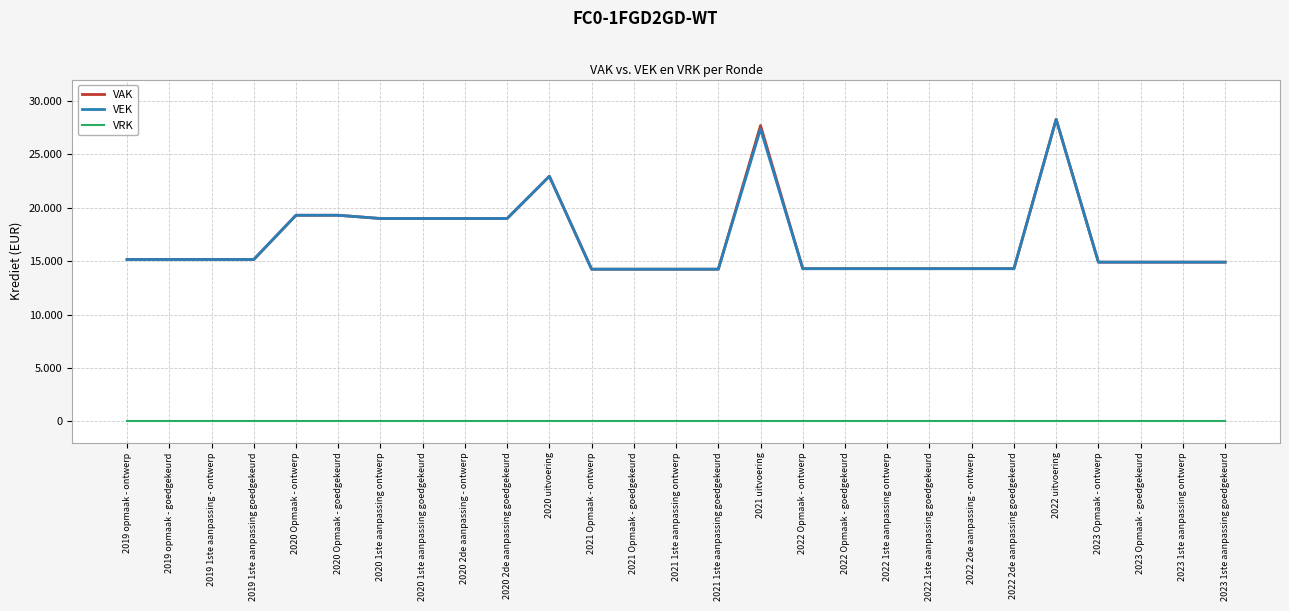

Is this an area chart (filled region under the line)?

No